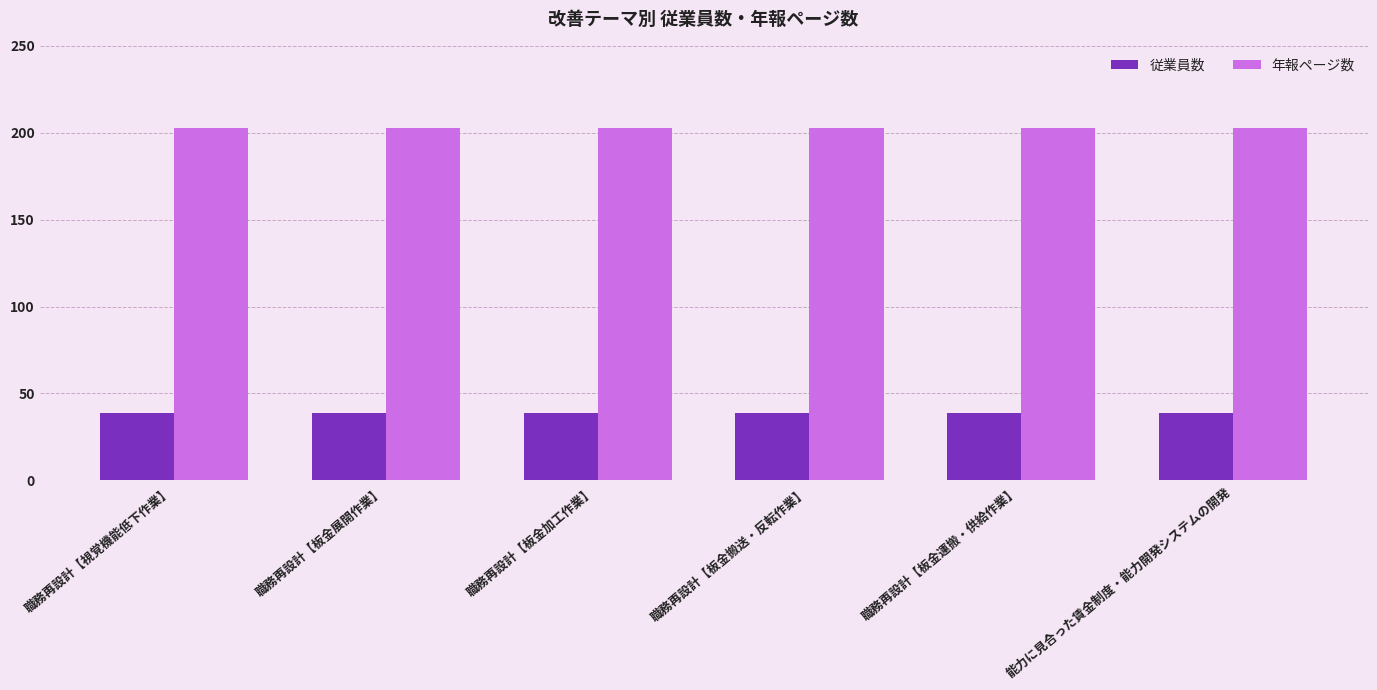

List the series in order of their overall mean, lowest first.

従業員数, 年報ページ数